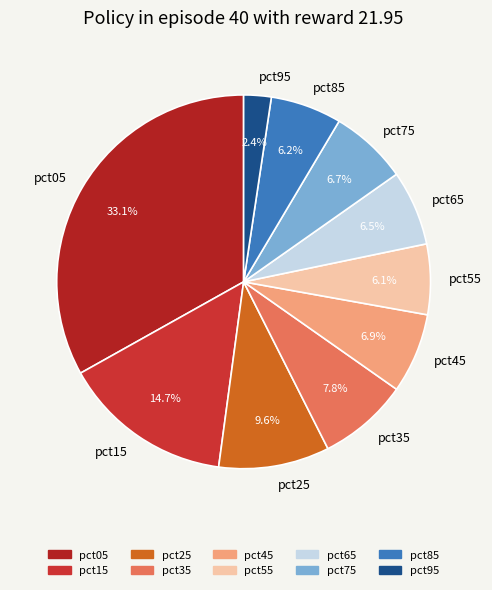

Combined, do pct65 and pct05 account for over 50%?

No